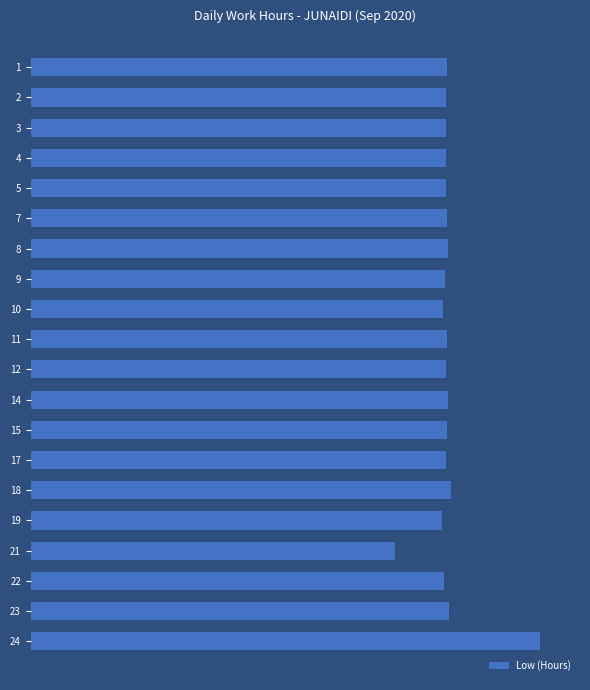

Does the chart contain any negative values?

No